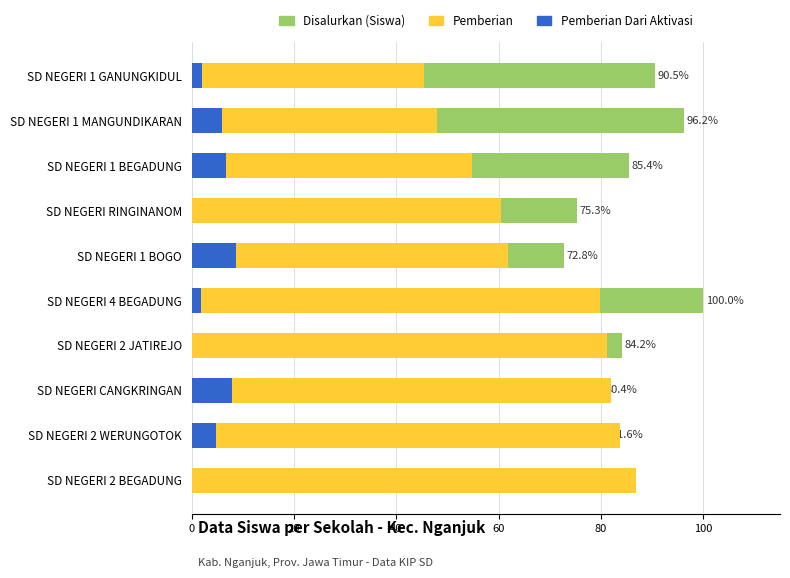

Count the number of categories in the chart.

10